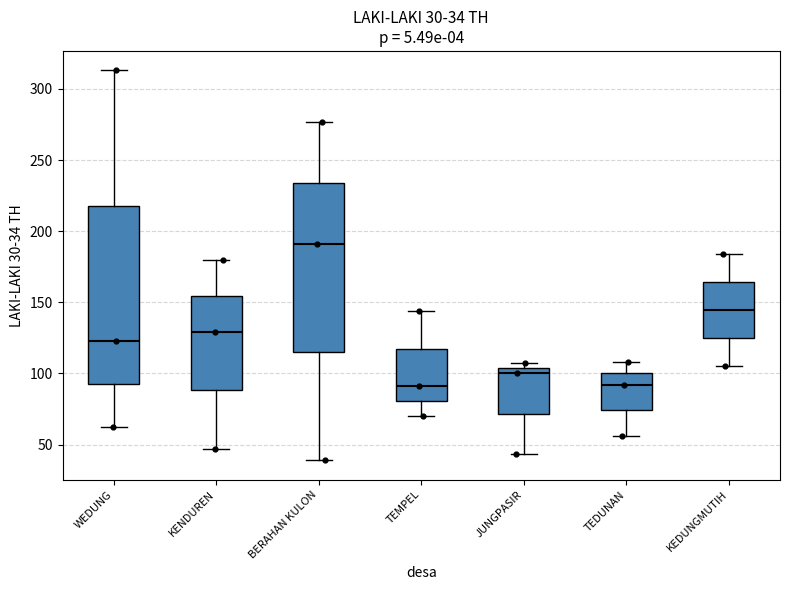

Comparing the boxes themselves (not the whiskers), which one is the tallest?

WEDUNG